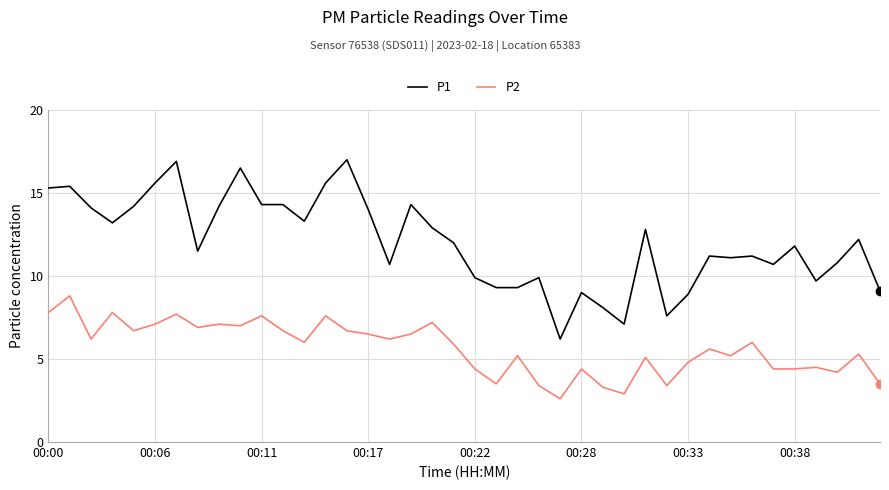

Rank the series by their average value, from lowest to highest.

P2, P1